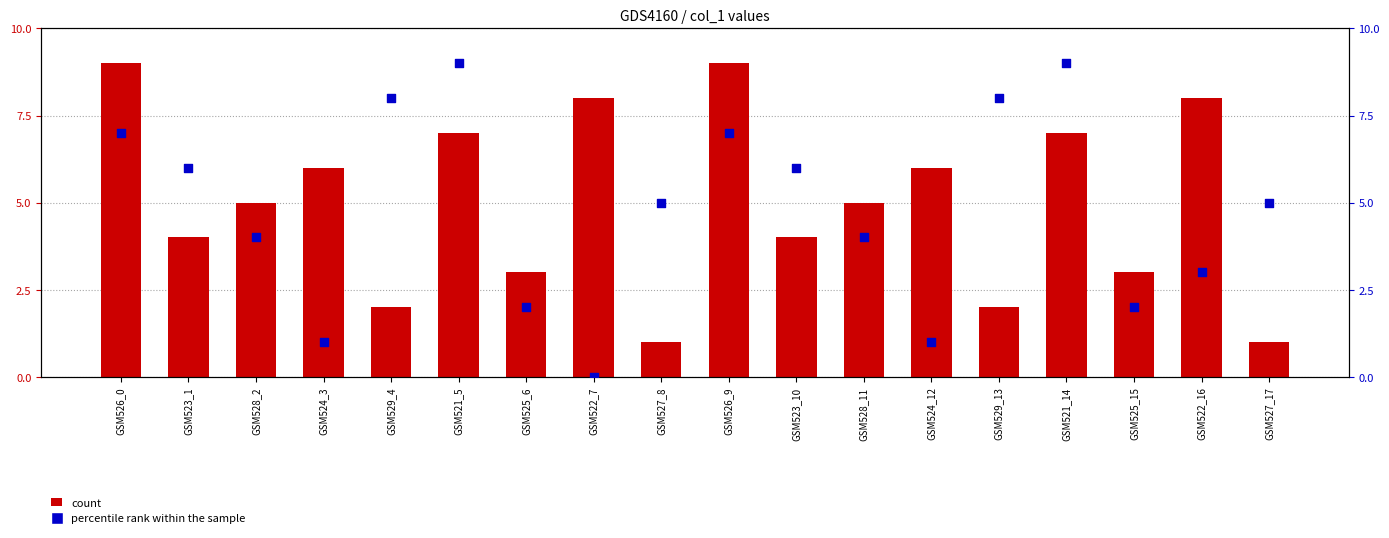

At which category is the sum across all series the highest?

GSM526_0